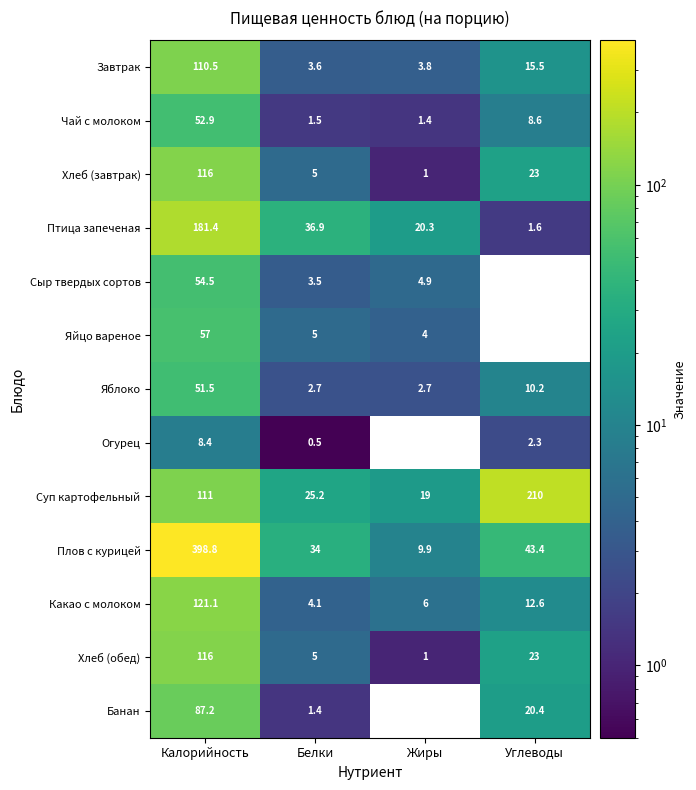

What is the spread (max minus min) of values at Жиры?

19.3